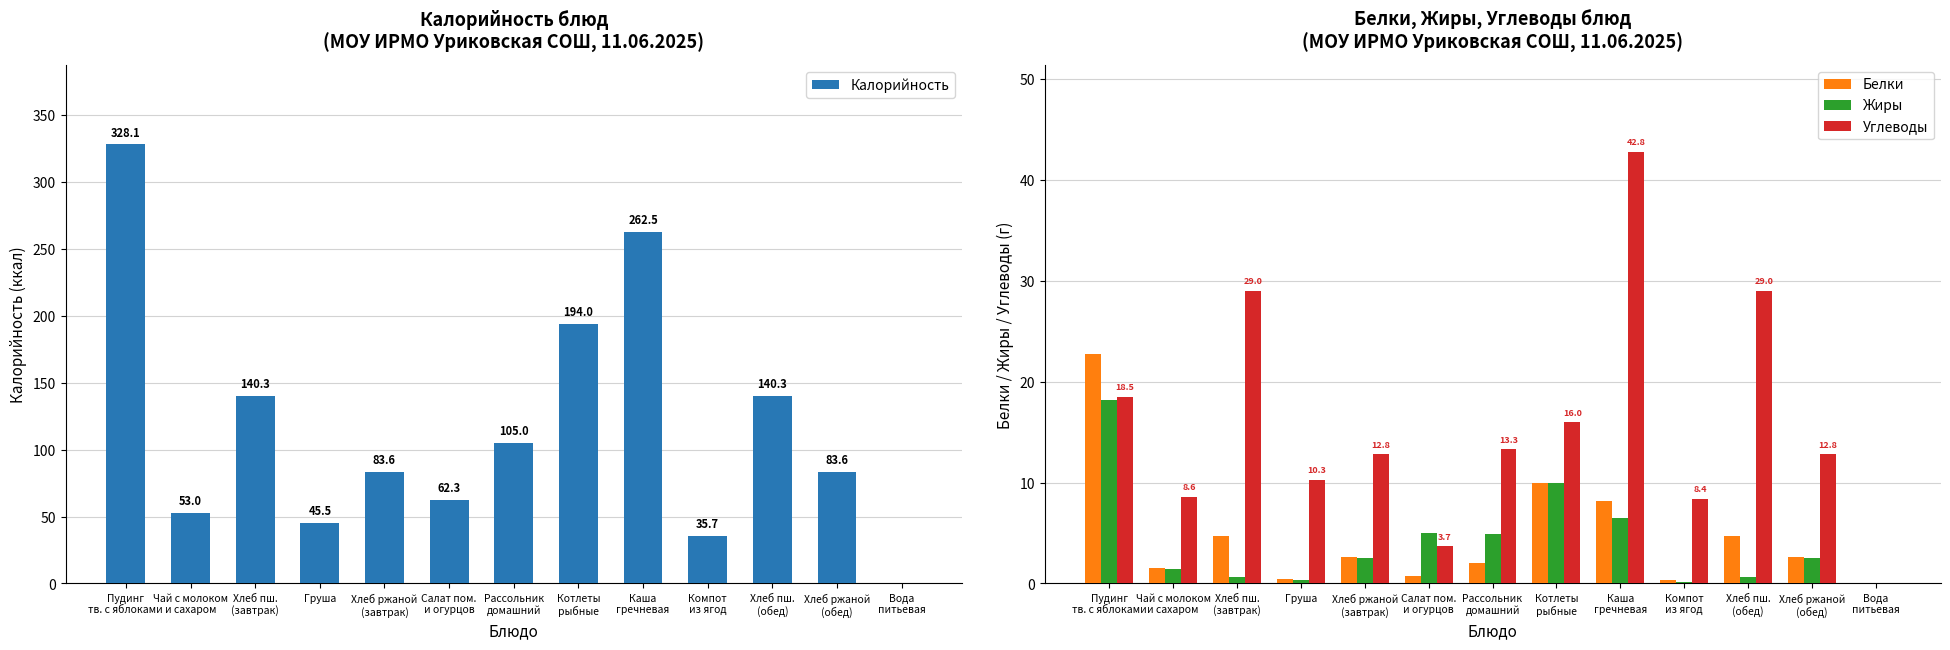

What are all the series names shown in the legend?

Калорийность, Белки, Жиры, Углеводы